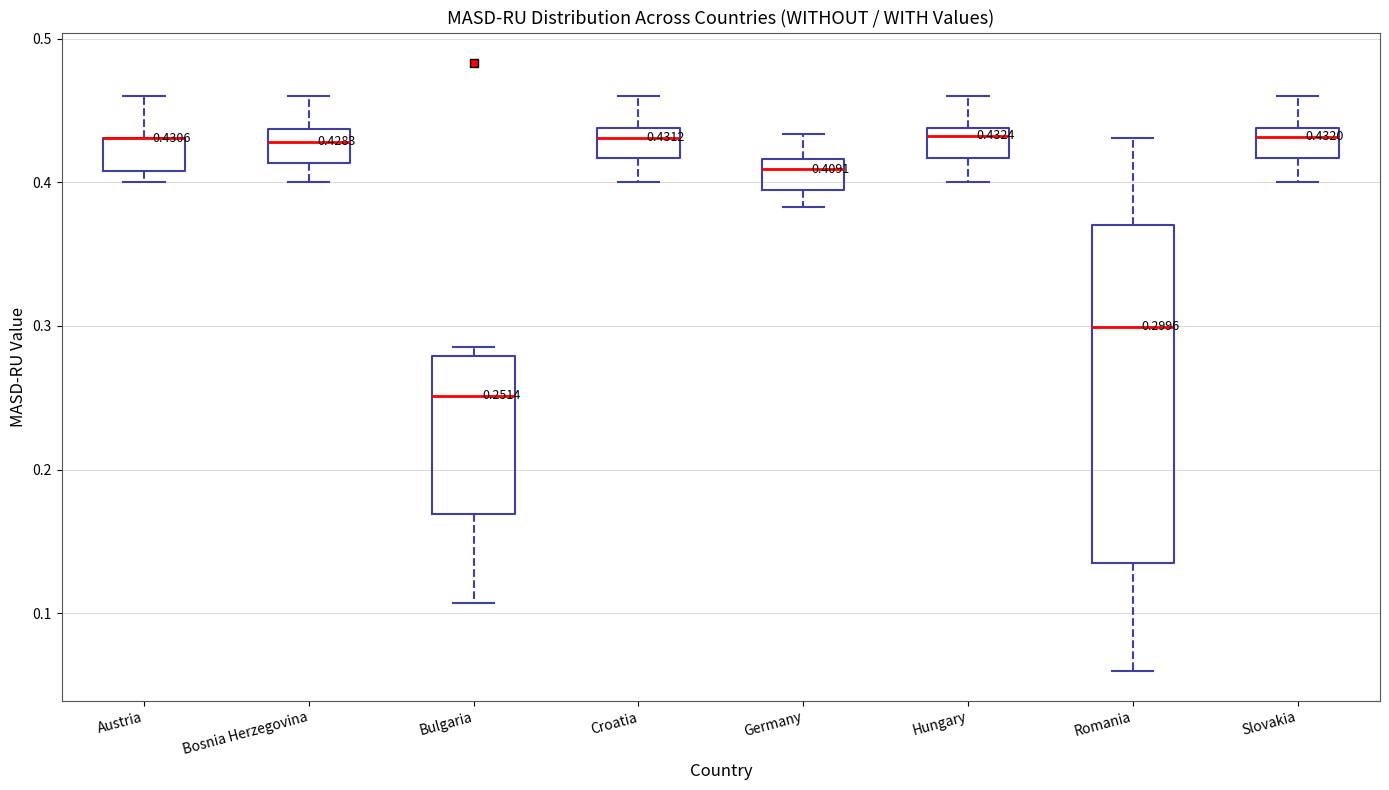

Comparing the boxes themselves (not the whiskers), which one is the tallest?

Romania